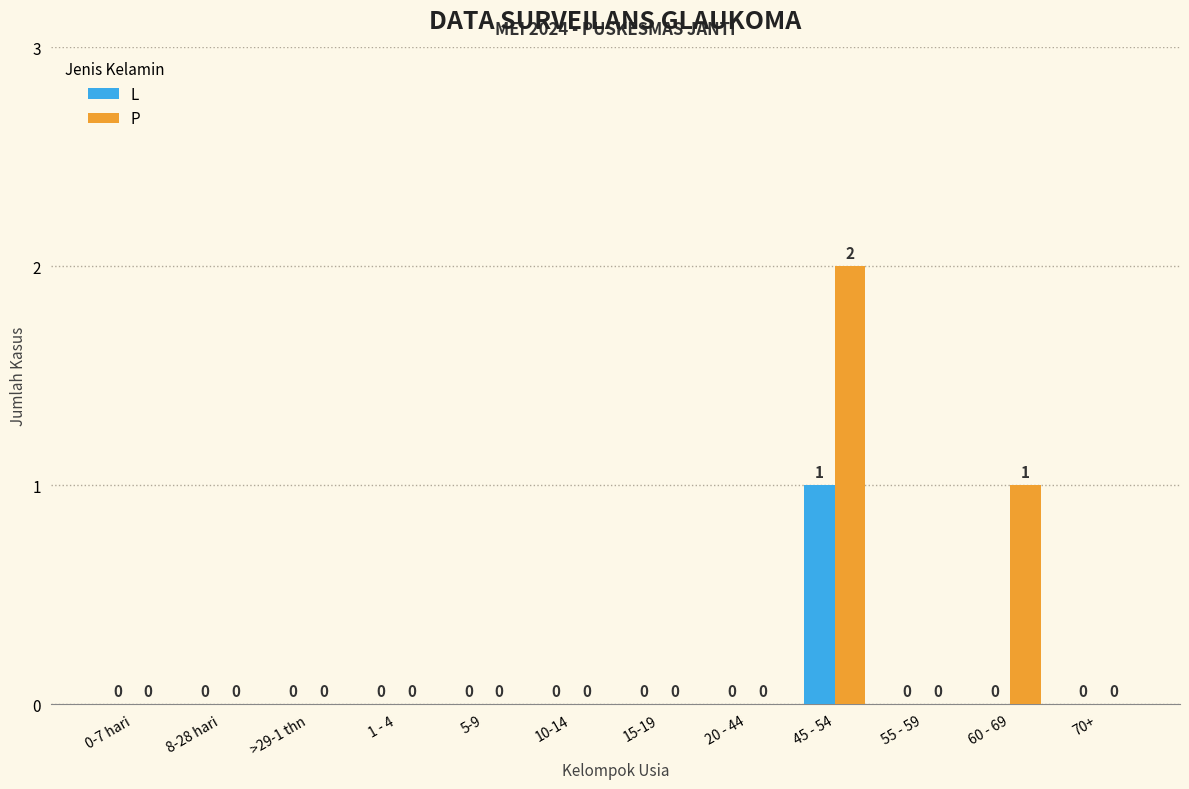

At which category is the sum across all series the highest?

45 - 54